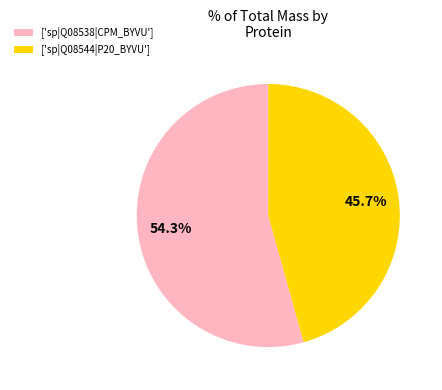

What percentage do ['sp|Q08538|CPM_BYVU'] and ['sp|Q08544|P20_BYVU'] together represent?

100.0%